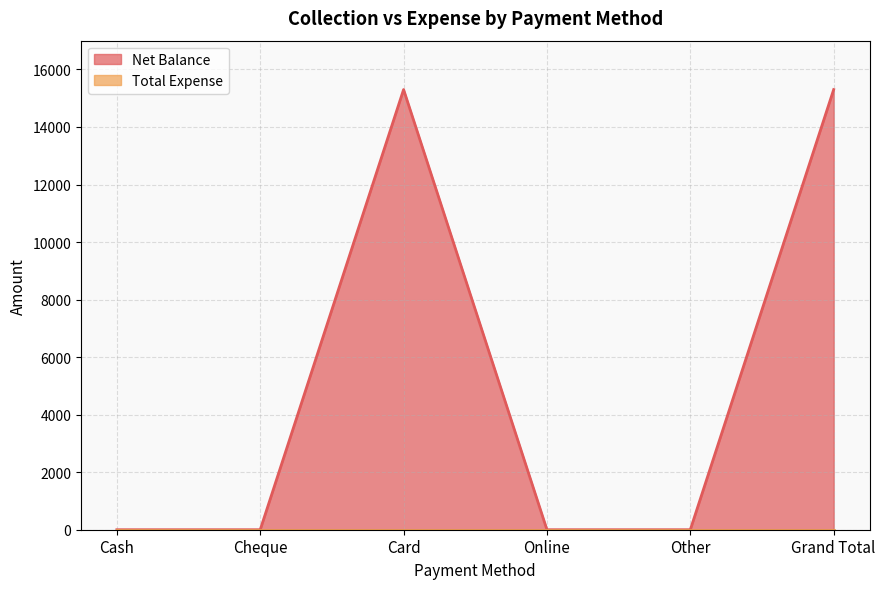

Rank the categories by value from highest to lowest.

Card, Grand Total, Cash, Cheque, Online, Other